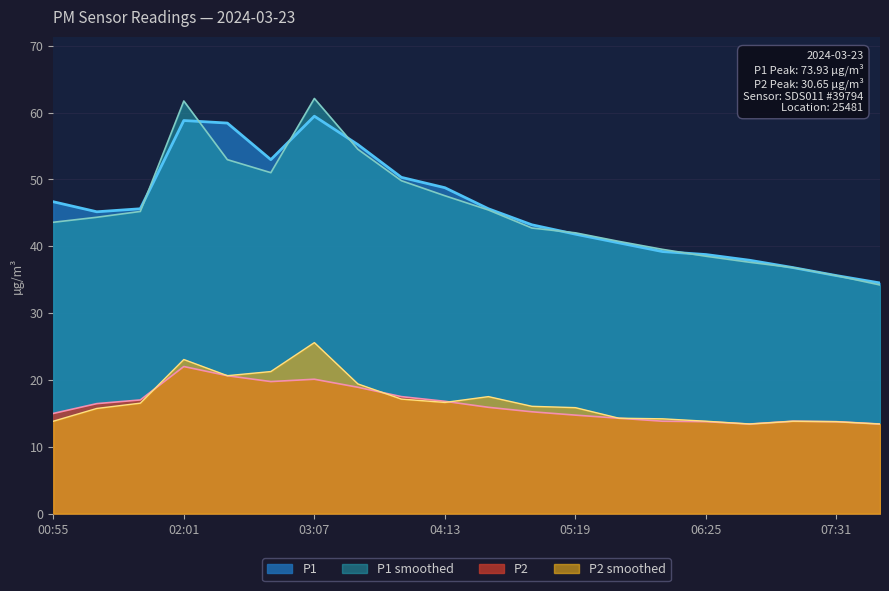

Does the chart display data point markers on the line(s)?

No